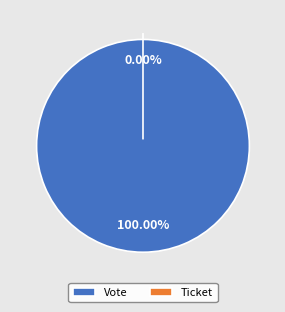

Which has a higher value, Ticket or Vote?

Vote